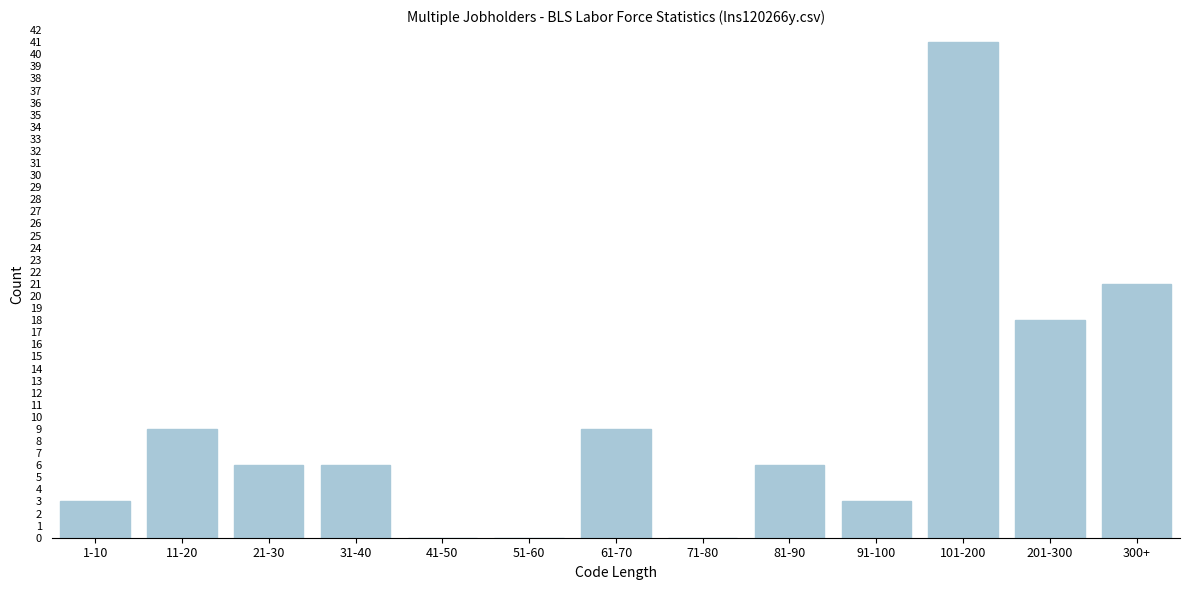

Reading left to right, transcribe all the data shown in this chart.

1-10=3	11-20=9	21-30=6	31-40=6	41-50=0	51-60=0	61-70=9	71-80=0	81-90=6	91-100=3	101-200=41	201-300=18	300+=21